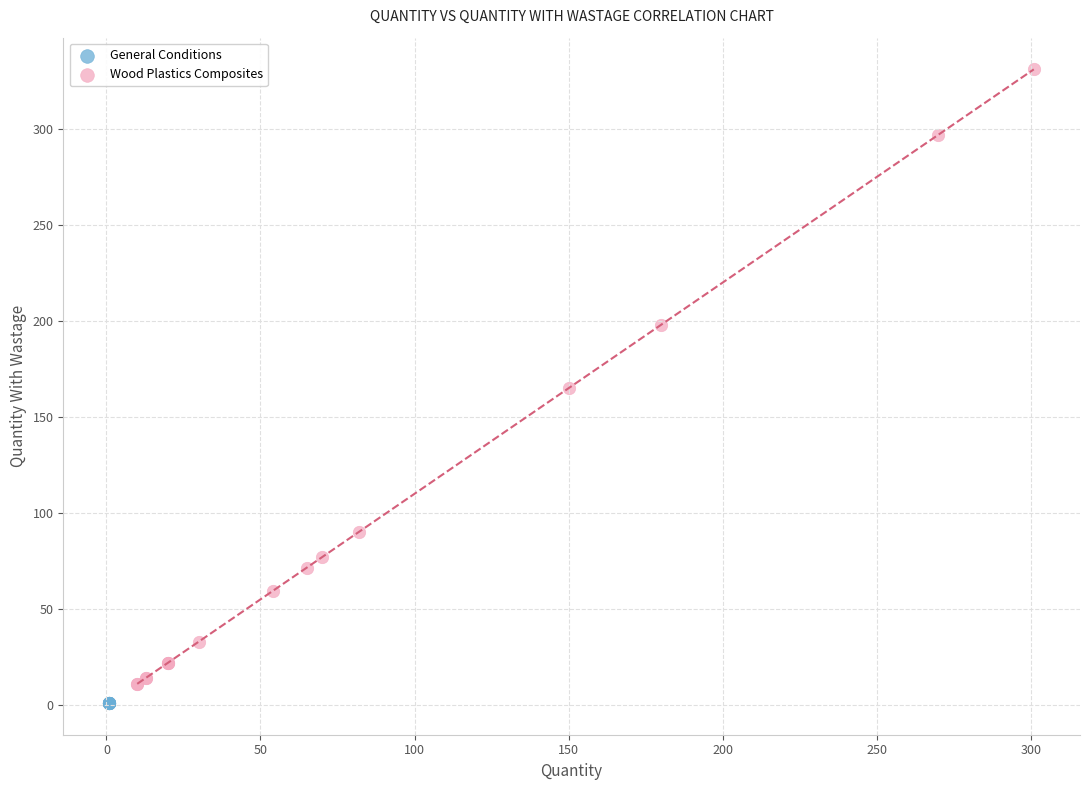

What are all the series names shown in the legend?

General Conditions, Wood Plastics Composites